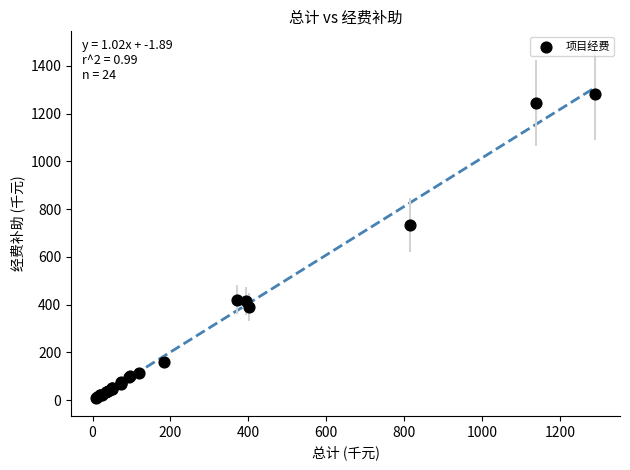

What Y value in the scatter plot is closest to 644?

733.3